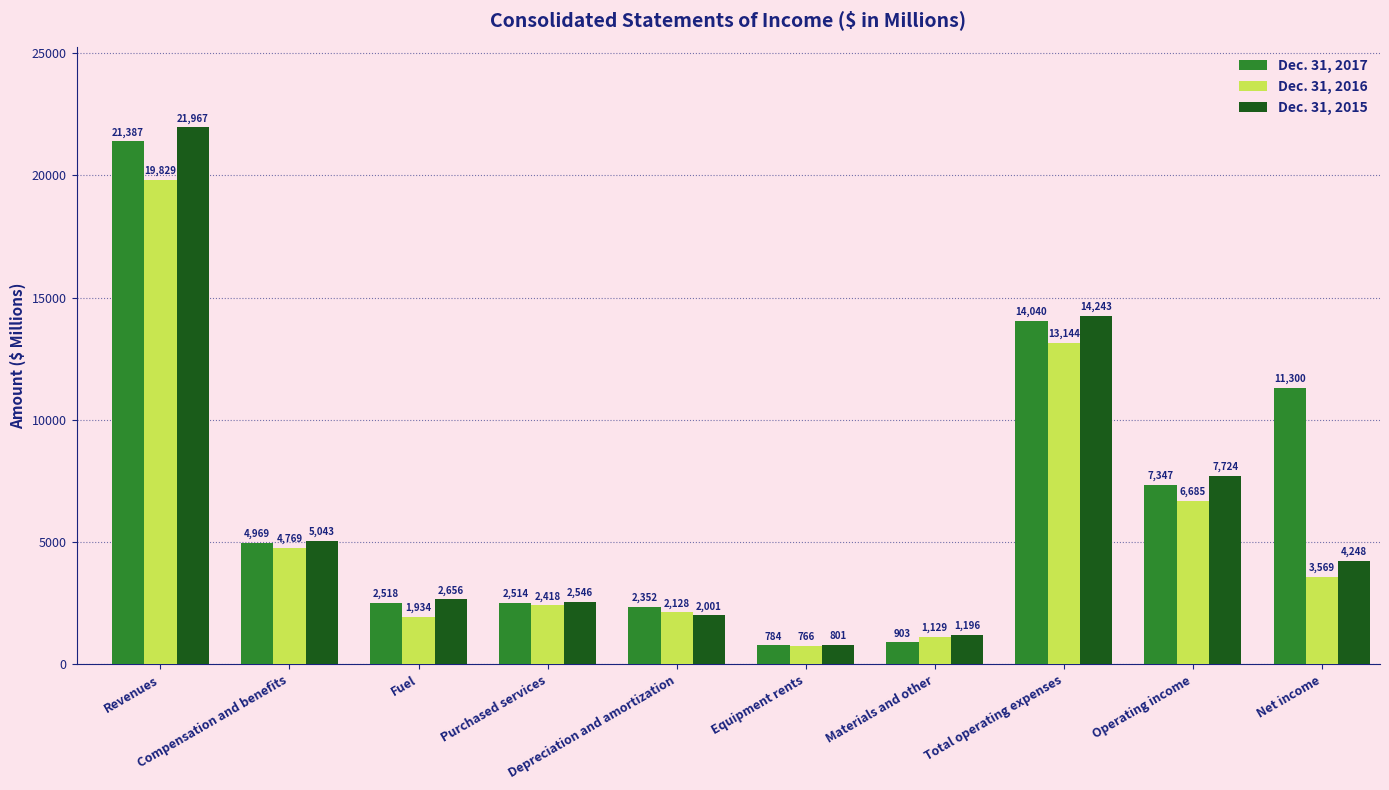

Which series has the largest range (max minus min)?

Dec. 31, 2015